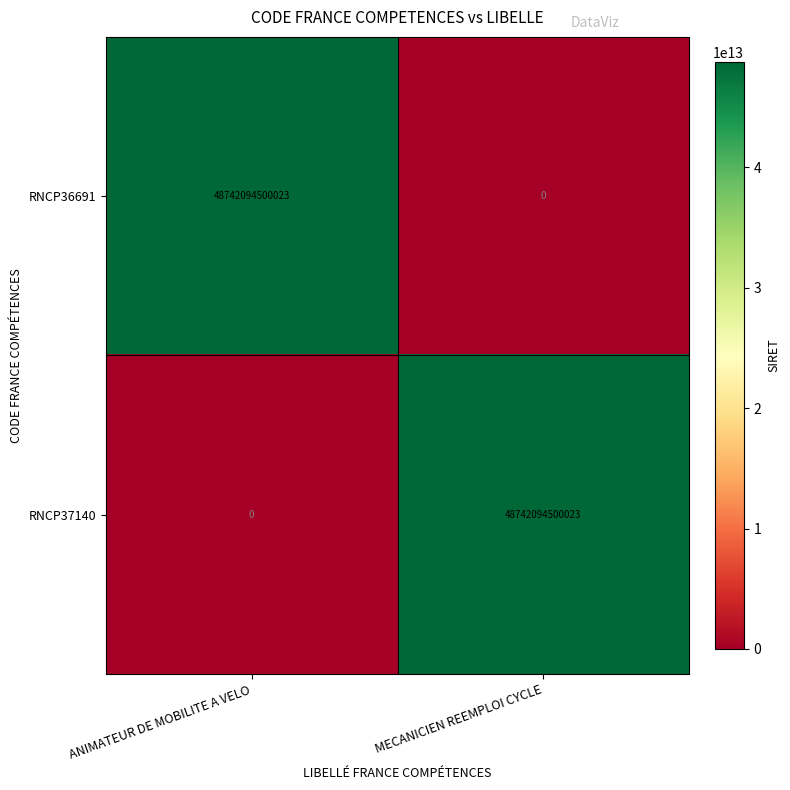

At how many categories does at least one series exceed 18384321948731?

2